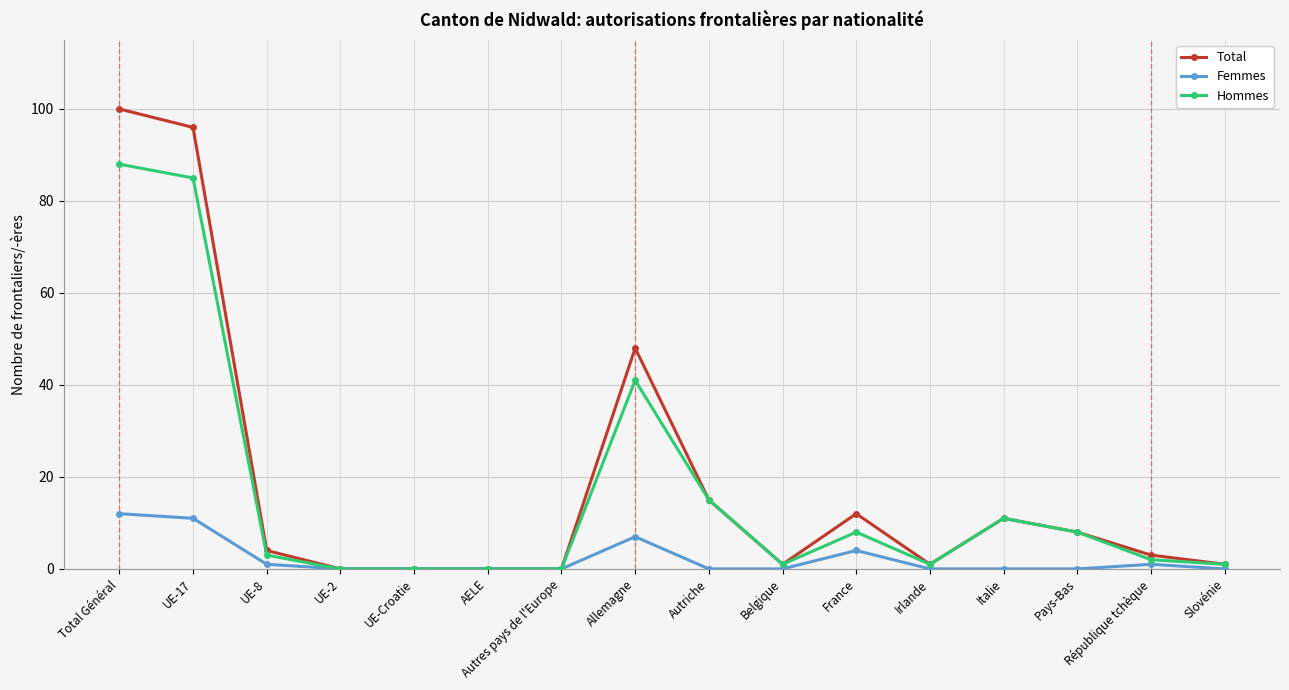

What position from the right is Total Général?

16